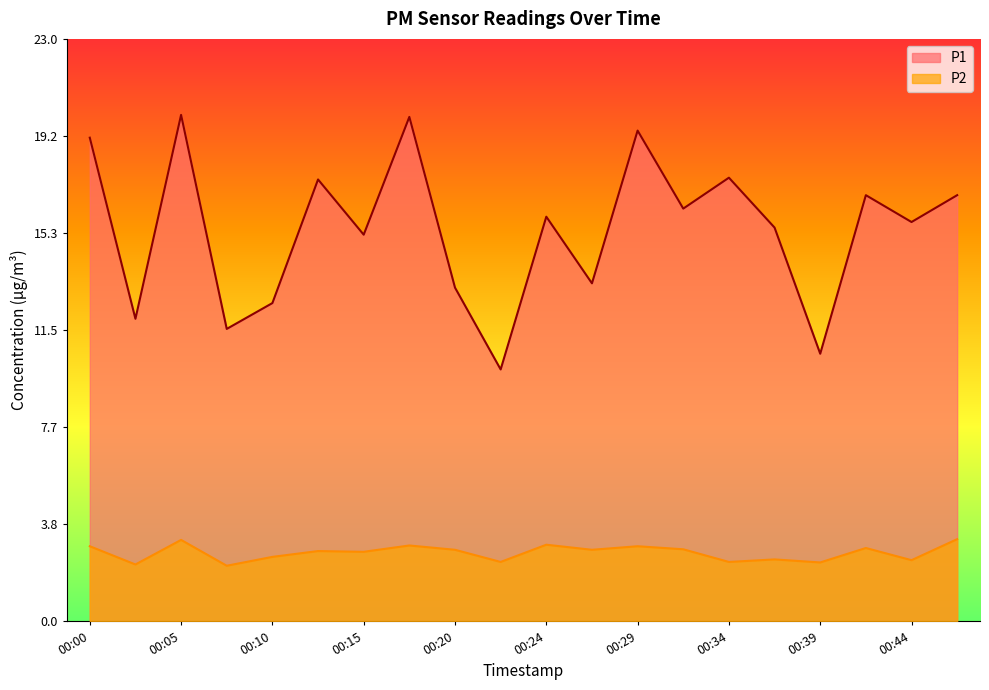

Which series has the largest total across all categories?

P1